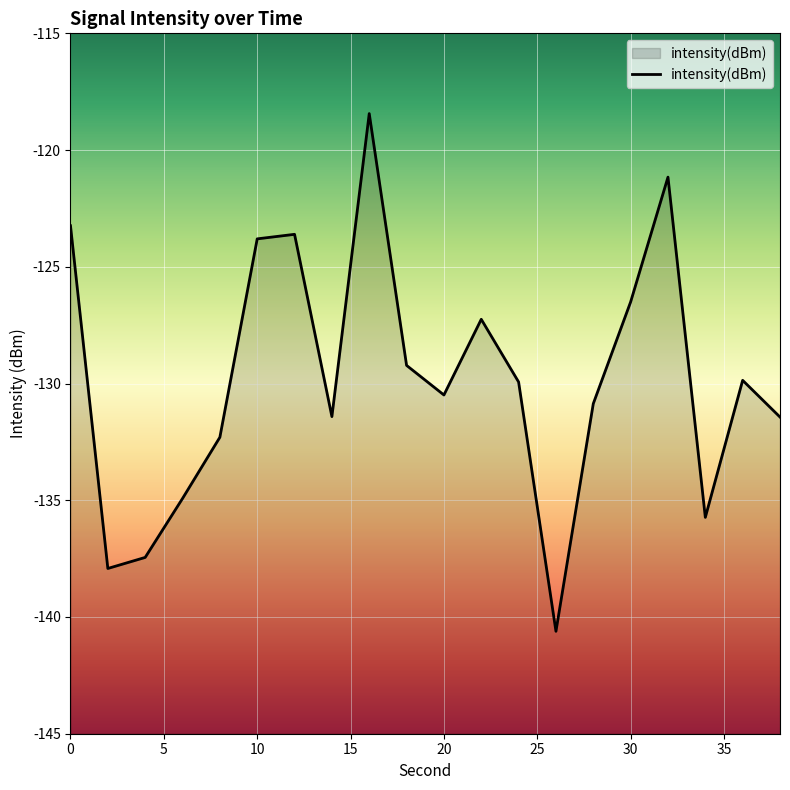

What is the difference between the maximum and minimum values?

22.2